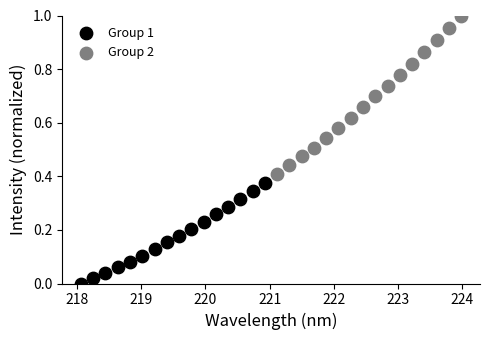

Which series reaches the minimum Y coordinate?

Group 1